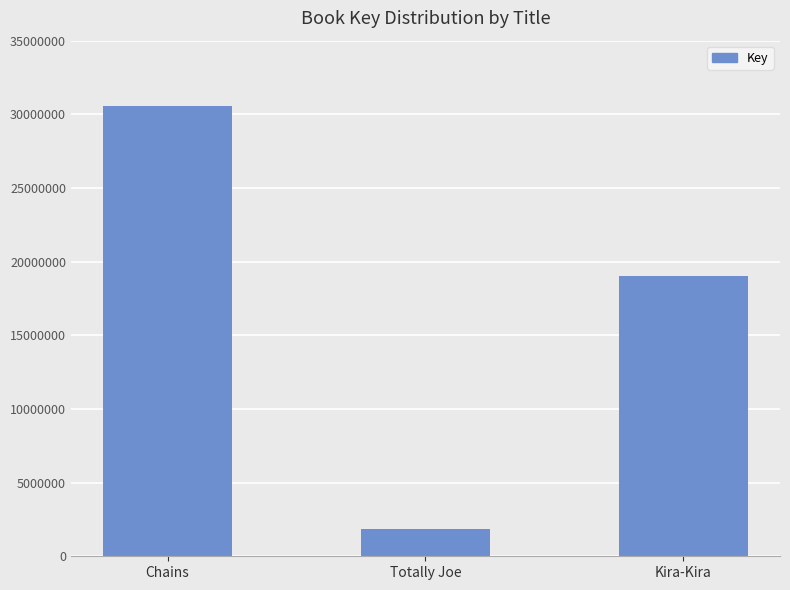

List the labels in order of value, largest first.

Chains, Kira-Kira, Totally Joe